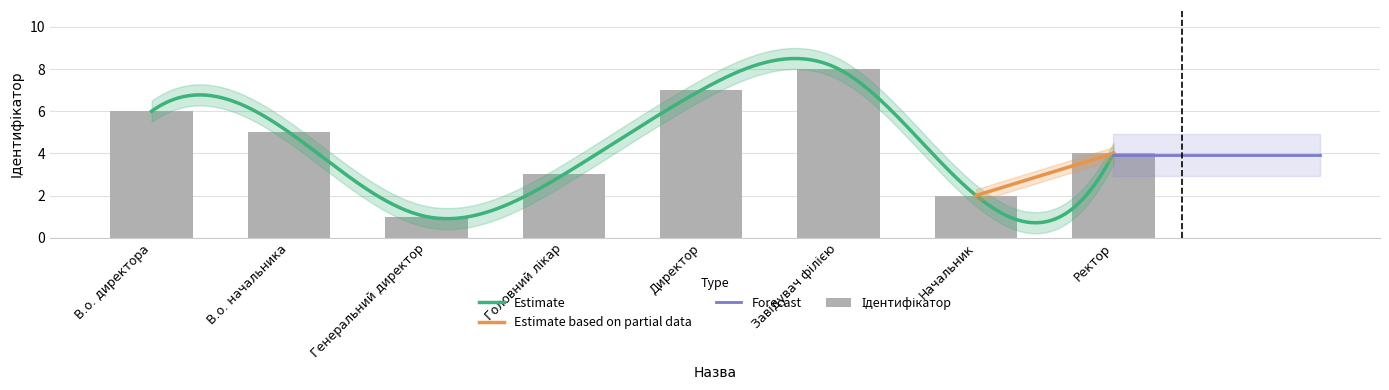

Where is the data nearest to the value 4?

Ректор